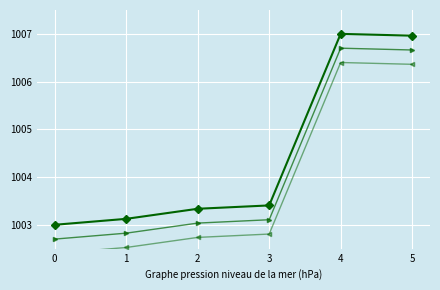

Rank the series at 4 from lowest to highest value.

Id offset 2, Id offset 1, Id